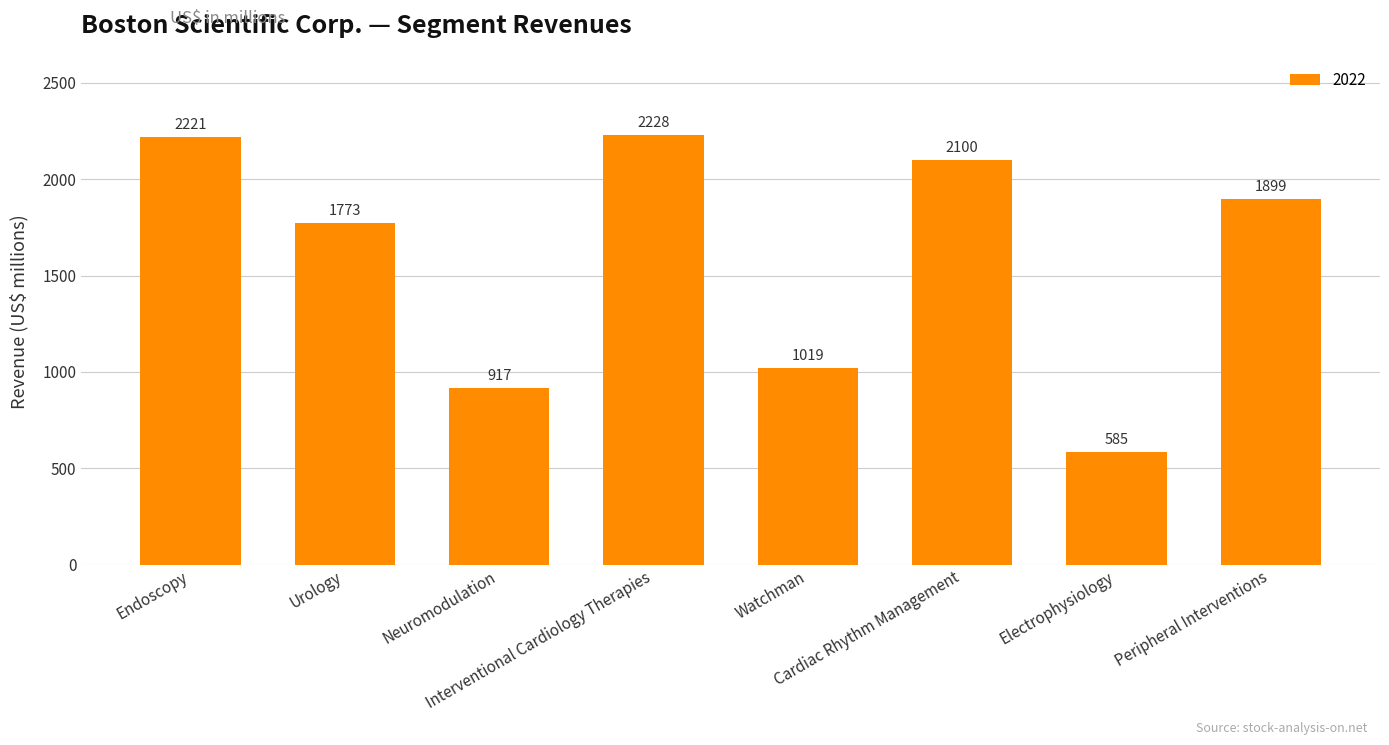

What is the value of the 3rd bar from the left?

917